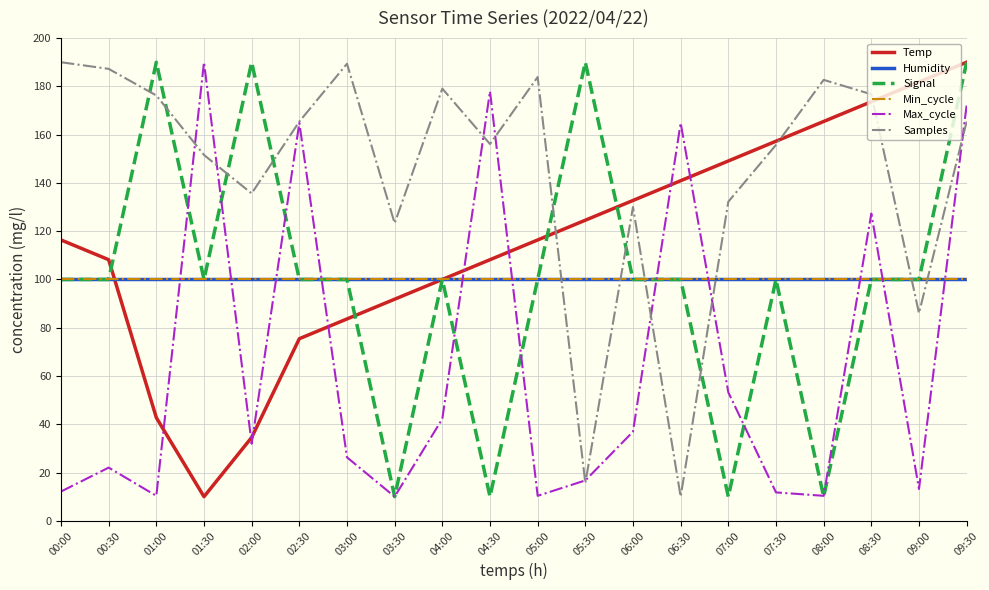

Does the chart have visible grid lines?

Yes